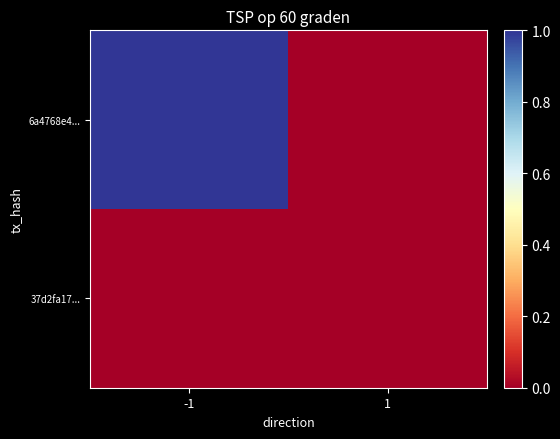

Reading left to right, what are all the values shown in this chart?

6a4768e4...: -1=1	1=0
37d2fa17...: -1=0	1=0